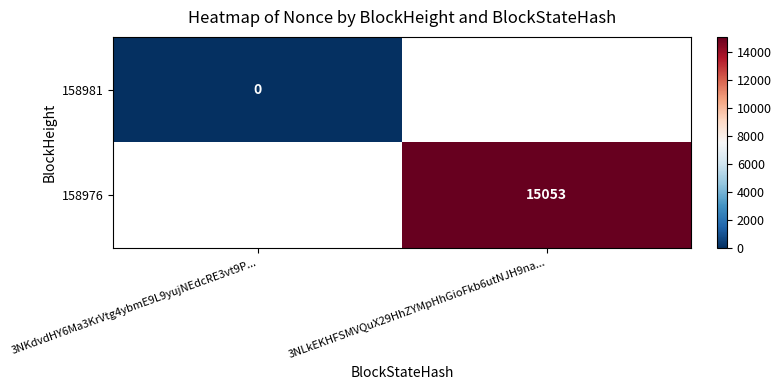

Is the value of 158976 at 3NLkEKHFSMVQuX29HhZYMpHhGioFkb6utNJH9na... greater than the value of 158981 at 3NKdvdHY6Ma3KrVtg4ybmE9L9yujNEdcRE3vt9P...?

Yes